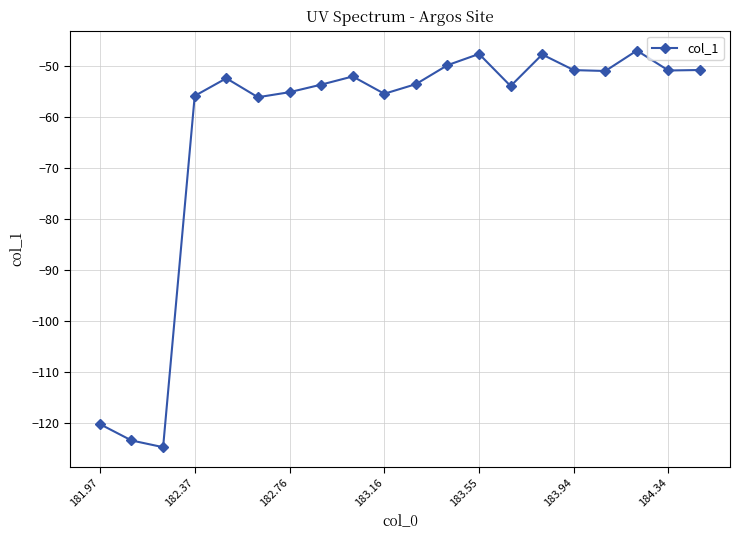

True or false: there are more than 1 points higher than both neighbors.

True